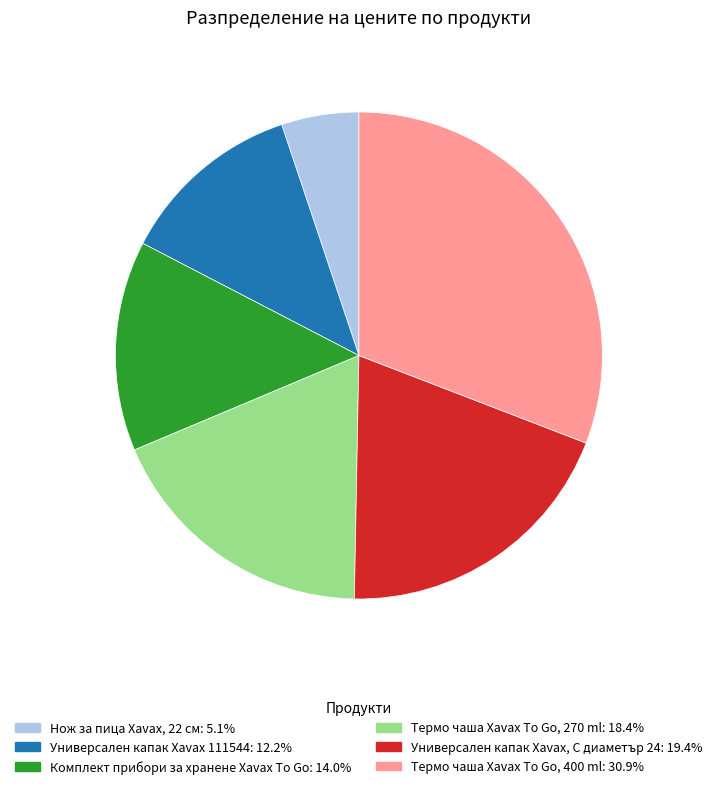

What is the ratio of the value at Комплект прибори за хранене Xavax To Go to the value at Универсален капак Xavax 111544?

1.1